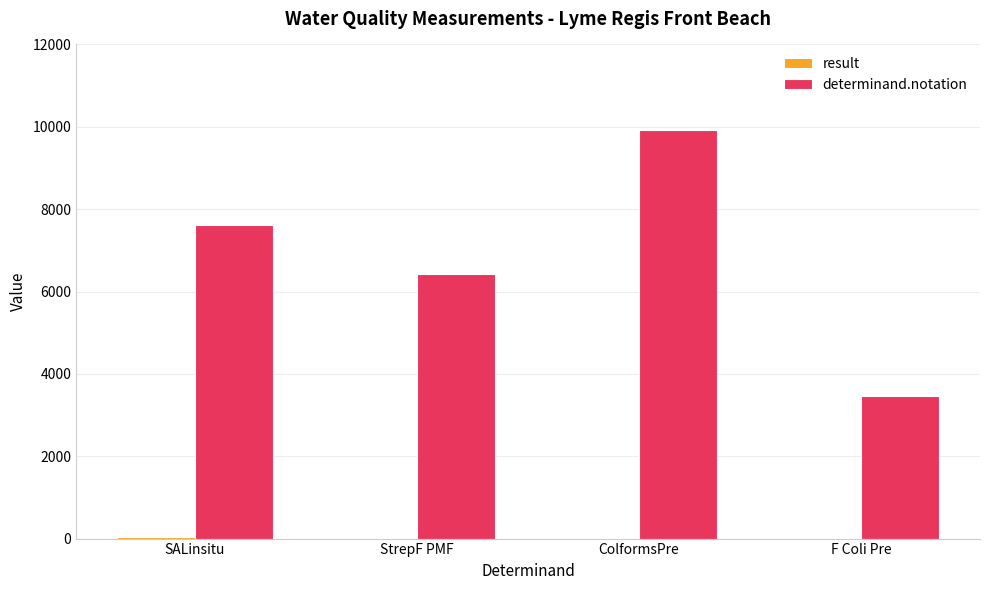

The value of determinand.notation at StrepF PMF is 2537.6. True or false?

False